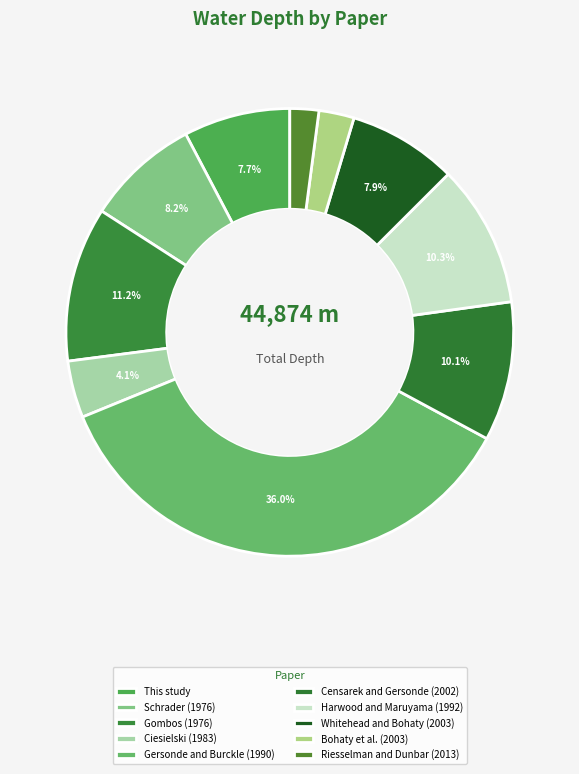

Count the number of slices in the pie.

10